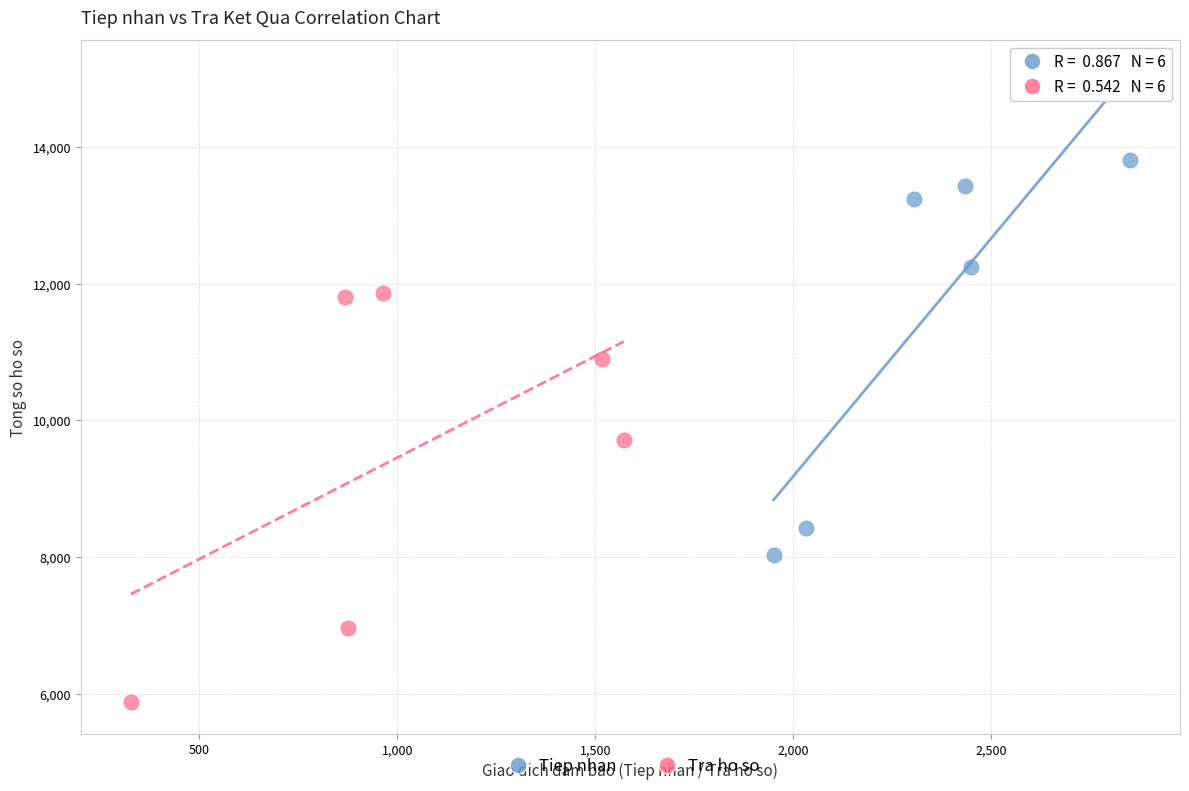

Which series contains the highest Y value?

Tiep nhan